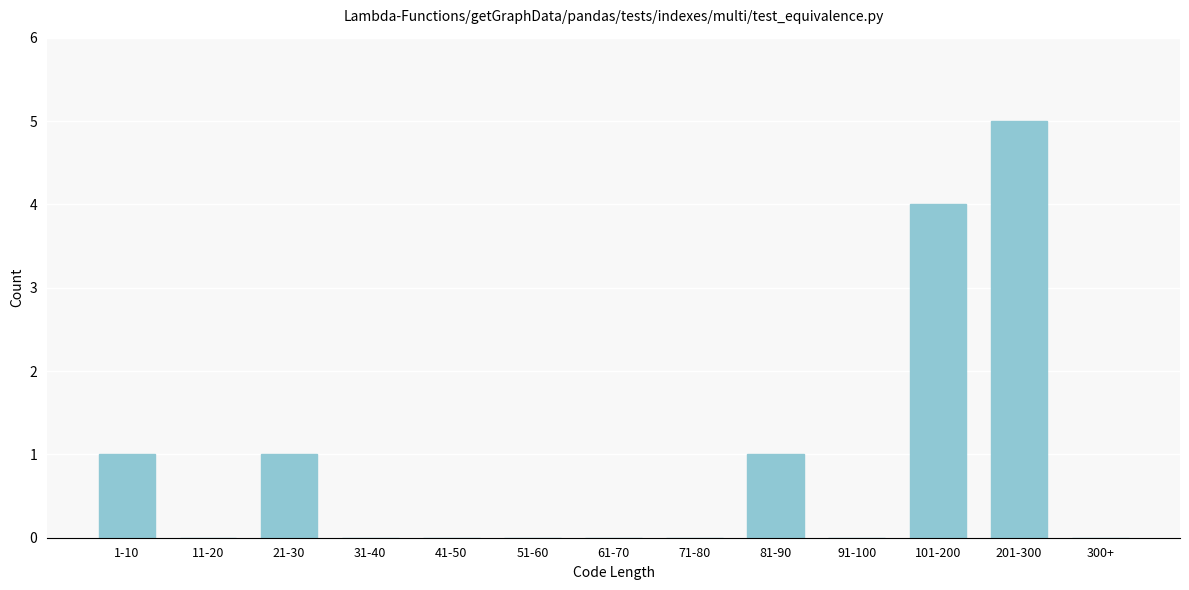

Reading left to right, transcribe all the data shown in this chart.

1-10=1	11-20=0	21-30=1	31-40=0	41-50=0	51-60=0	61-70=0	71-80=0	81-90=1	91-100=0	101-200=4	201-300=5	300+=0